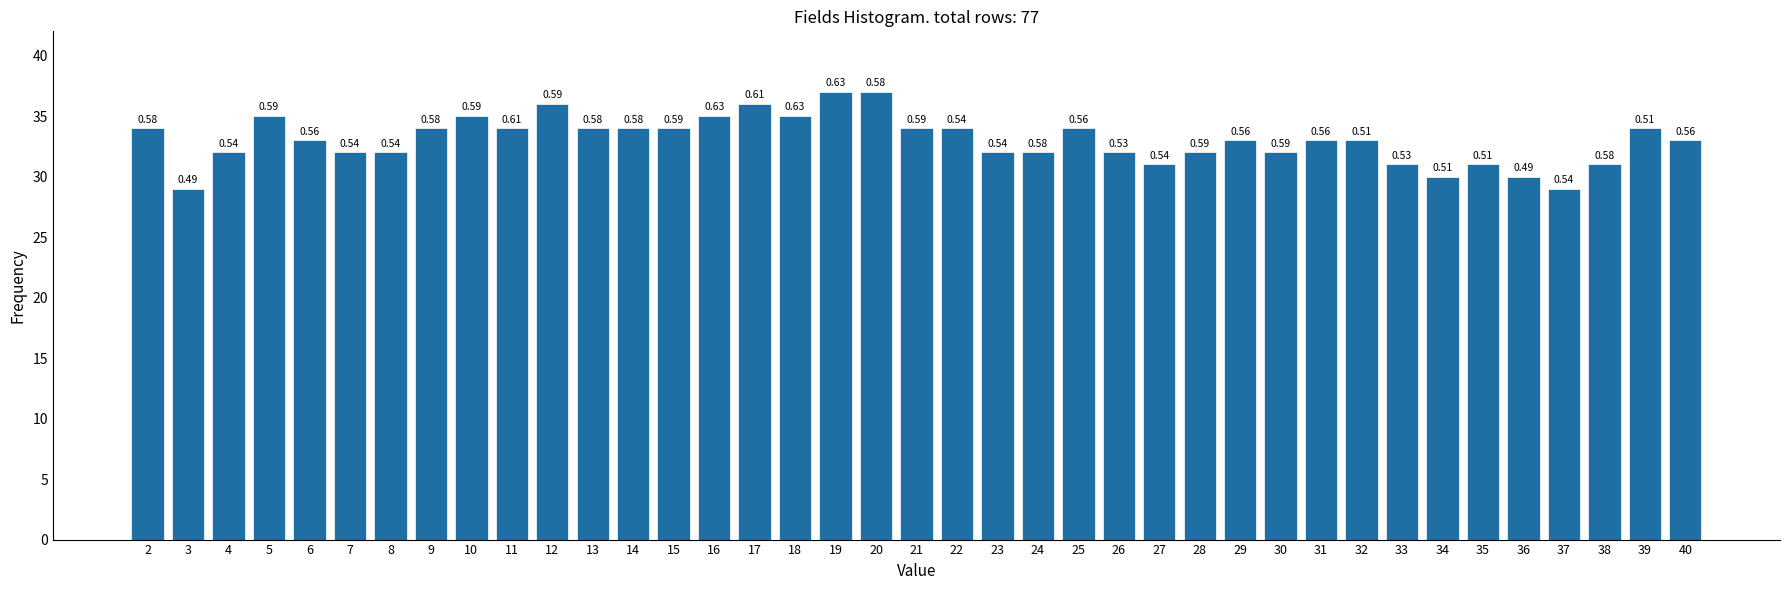

Are the bars horizontal?

No